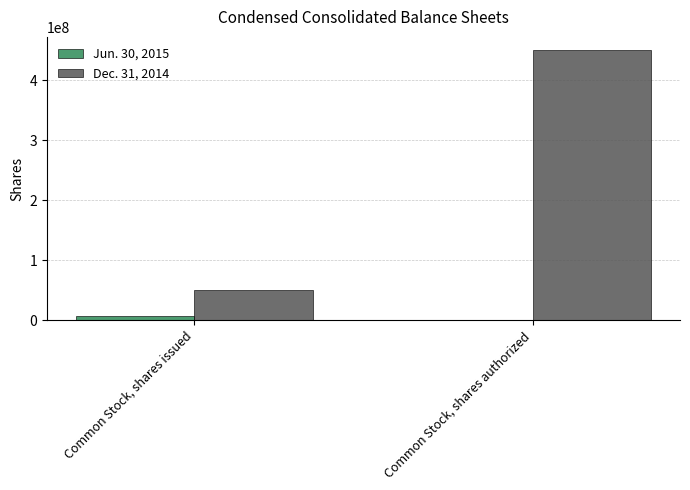

What is the greatest value displayed?

450000000